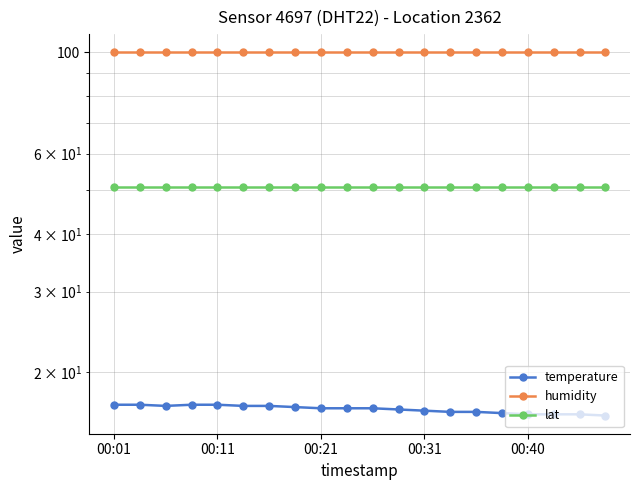

What are all the series names shown in the legend?

temperature, humidity, lat